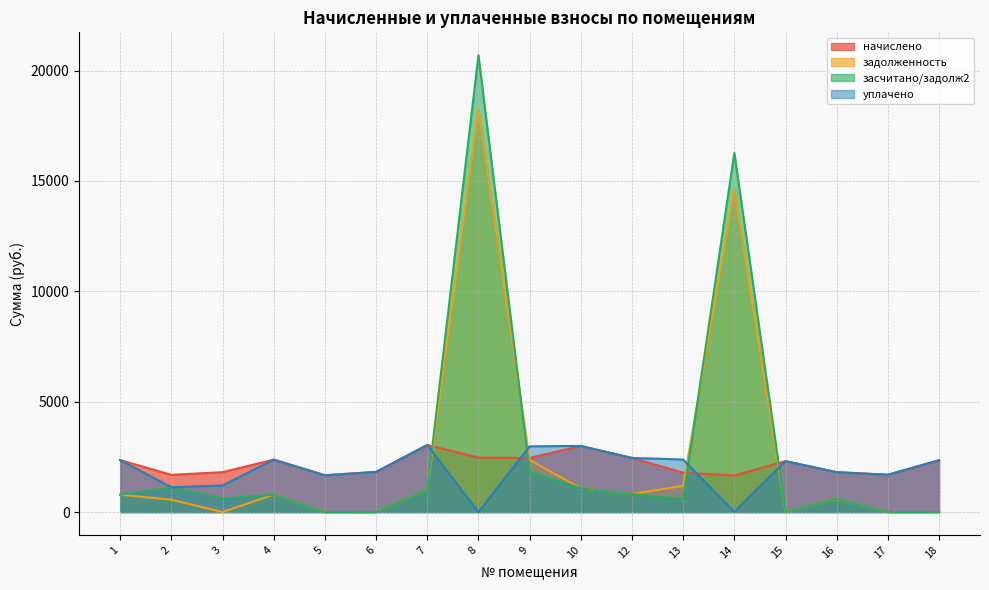

Reading left to right, list all the values displayed in this chart.

начислено: 2353.6	1686.4	1807.3	2375.6	1668.0	1818.3	3039.1	2467.2	2452.6	2995.1	2452.6	1785.3	1653.4	2305.9	1807.3	1690.0	2346.2
задолженность: 784.5	562.1	0.0	791.3	0.0	0.0	1013.0	18232.0	2358.0	1077.7	817.5	1190.2	14624.3	0.0	602.5	0.6	0.0
засчитано/задолж2: 784.5	1124.2	602.5	790.9	0.0	0.0	1013.0	20699.2	1832.5	1077.7	817.5	595.1	16272.3	0.0	602.5	0.1	0.0
уплачено: 2353.6	1124.2	1204.9	2376.0	1668.0	1818.3	3039.1	0.0	2978.1	2995.1	2452.6	2380.4	5.3	2305.9	1807.3	1690.5	2346.2